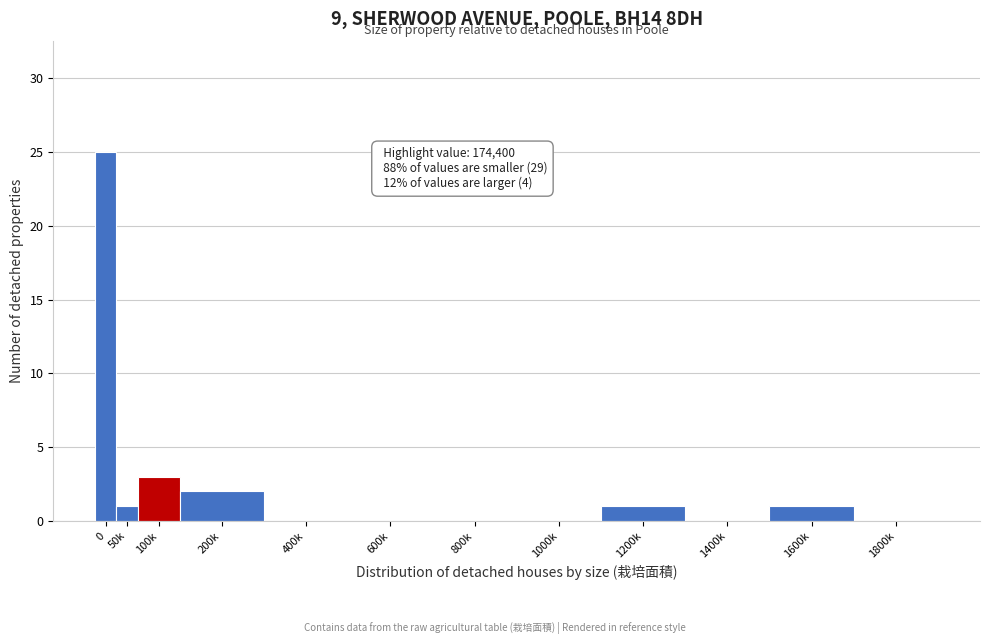

Reading left to right, what are all the values shown in this chart?

0=25	50k=1	100k=3	200k=2	400k=0	600k=0	800k=0	1000k=0	1200k=1	1400k=0	1600k=1	1800k=0